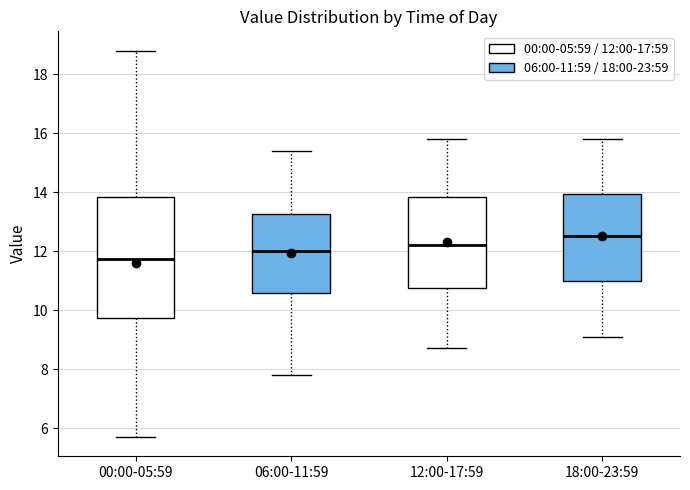

Comparing the boxes themselves (not the whiskers), which one is the tallest?

00:00-05:59